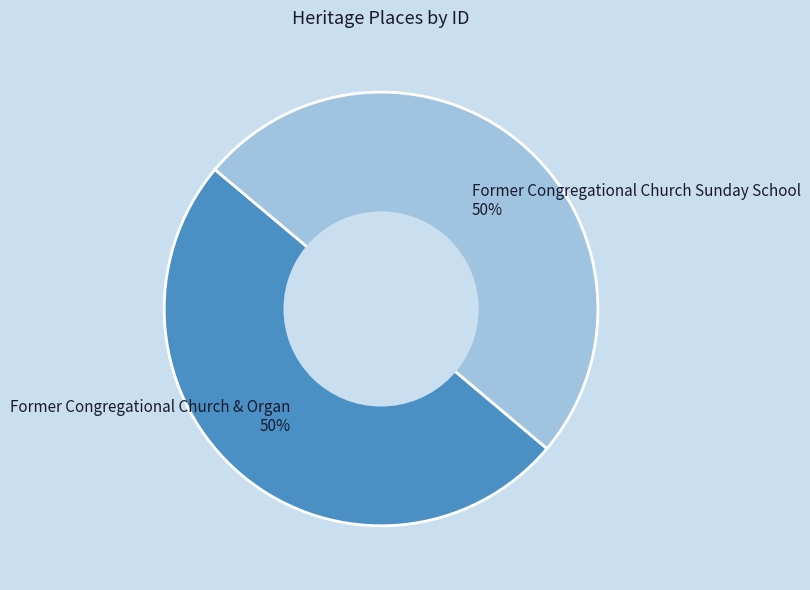

Is it true that Former Congregational Church & Organ is 37% of the pie?

False